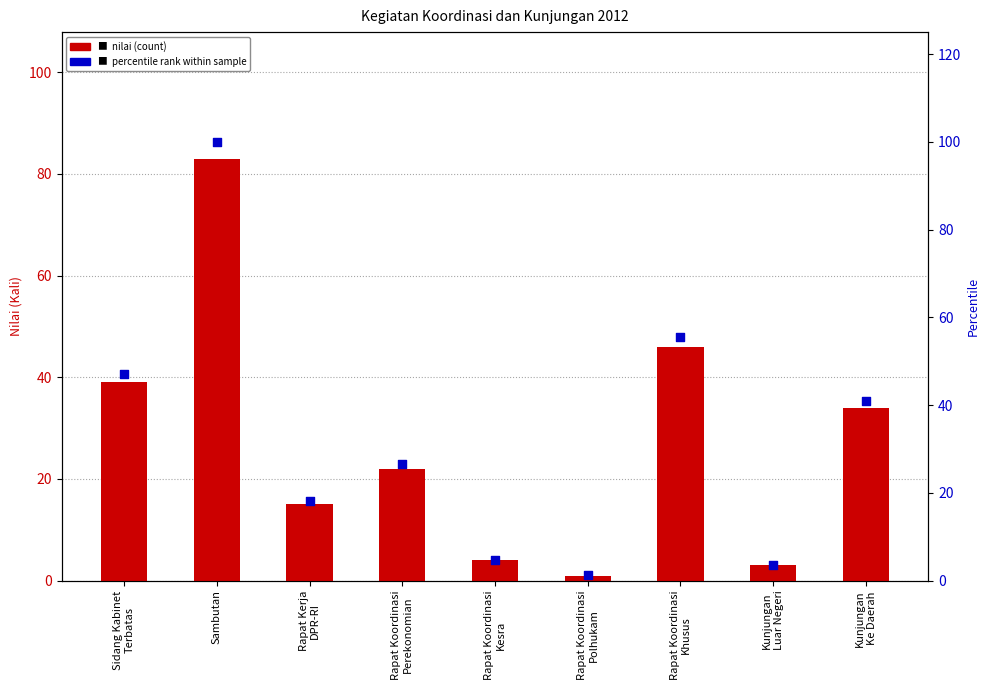

Which series reaches the maximum Y coordinate?

percentile rank within sample